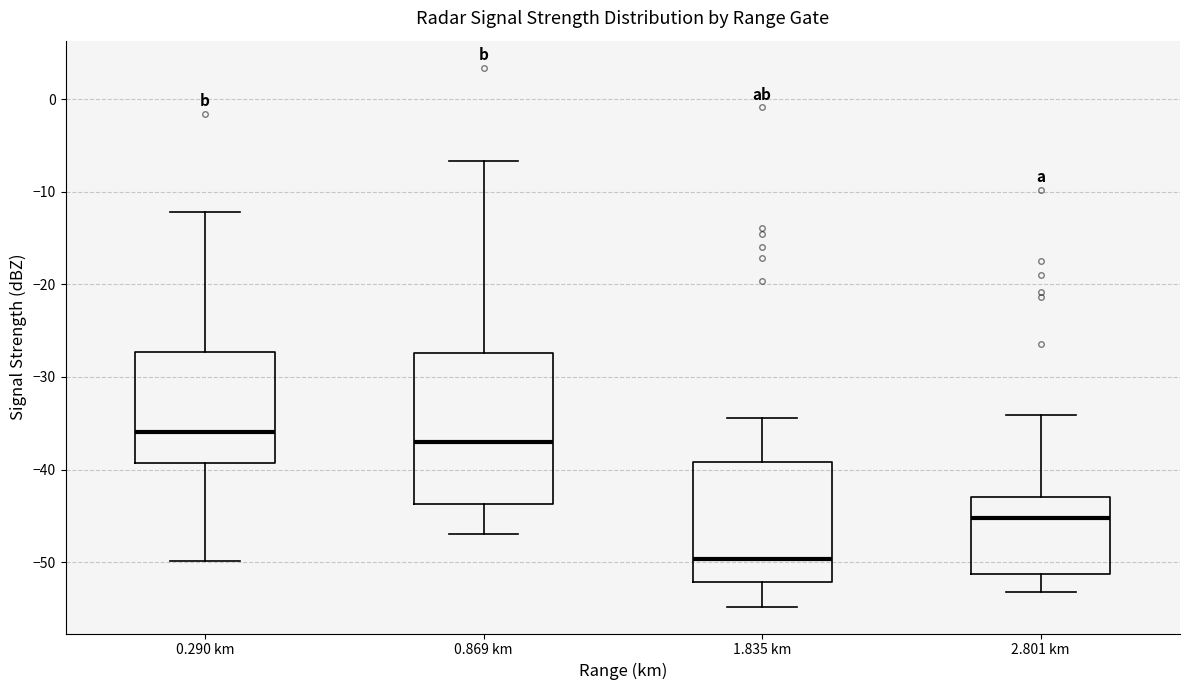

Reading left to right, transcribe this box plot: for each box, give where its median line is, the range the box spans, and where its two whiskers end, as read against the y-axis. The values are not printed on the chart, so give them approximately, as read against the axis.

0.290 km: median -36, box -39 to -27, whiskers -50 to -12
0.869 km: median -37, box -44 to -27, whiskers -47 to -7
1.835 km: median -50, box -52 to -39, whiskers -55 to -34
2.801 km: median -45, box -51 to -43, whiskers -53 to -34